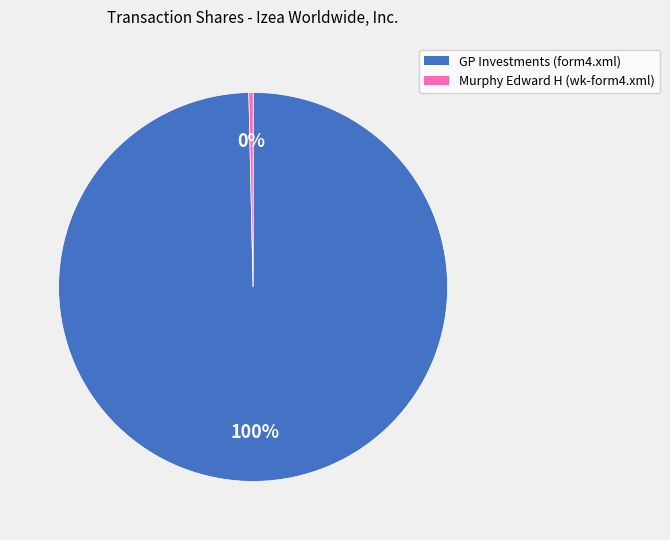

Combined, do GP Investments (form4.xml) and Murphy Edward H (wk-form4.xml) account for over 50%?

Yes